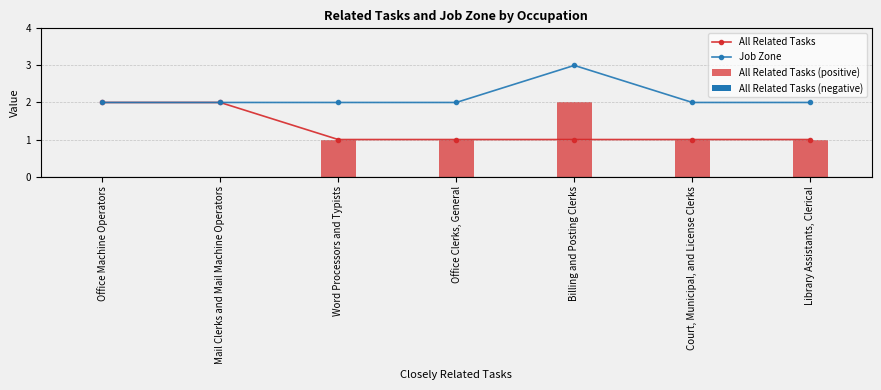

Is it true that All Related Tasks equals 4 at Office Machine Operators?

False